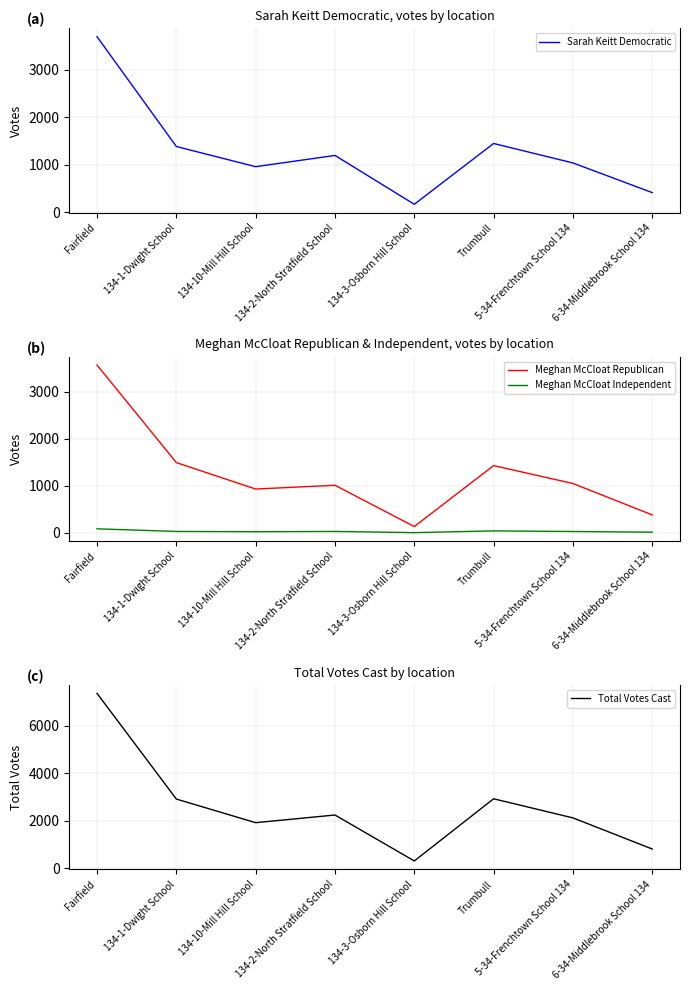

How many categories are shown in the chart?

8